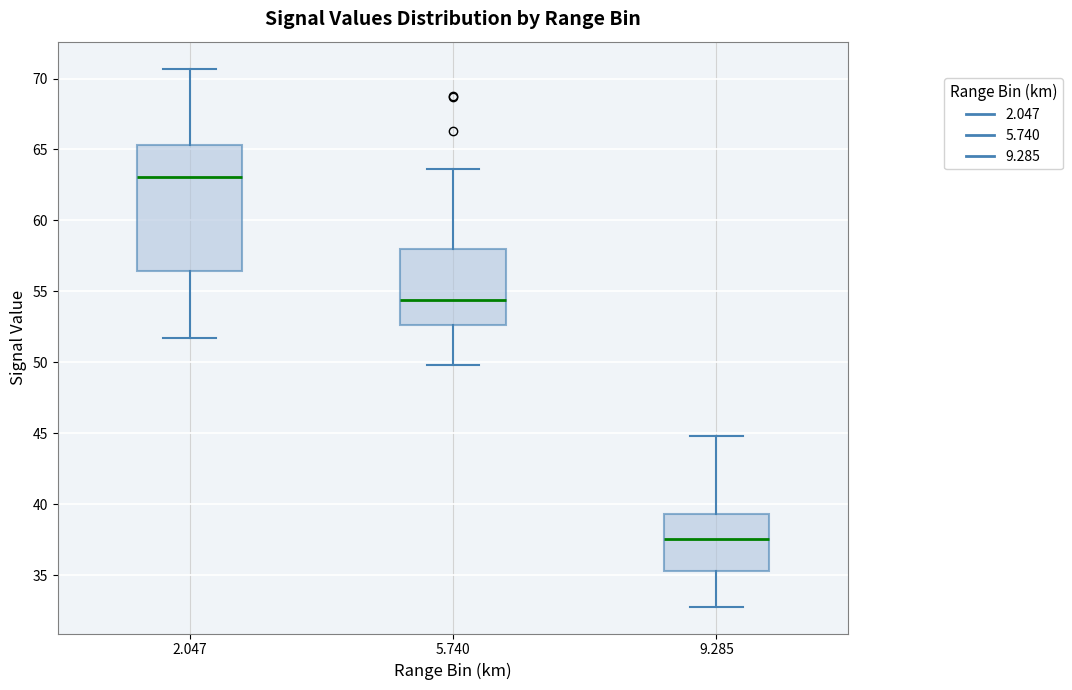

Reading left to right, read every box against the y-axis: the position of its median line, the range the box covers, and the ends of its whiskers. The values are not printed on the chart, so give them approximately, as read against the axis.

2.047: median 63.0, box 56.5 to 65.5, whiskers 51.5 to 70.5
5.740: median 54.5, box 52.5 to 58.0, whiskers 50.0 to 63.5
9.285: median 37.5, box 35.5 to 39.5, whiskers 33.0 to 45.0